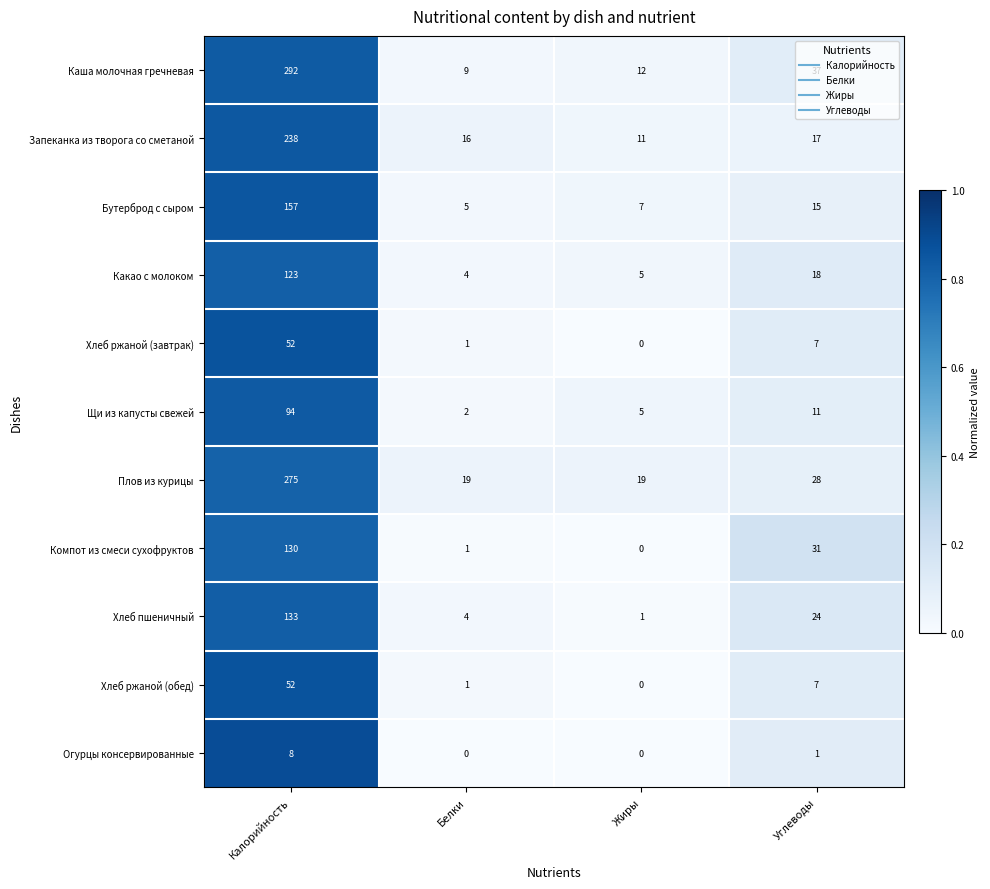

What is the approximate value of Запеканка из творога со сметаной at Углеводы, to the nearest 10?

20